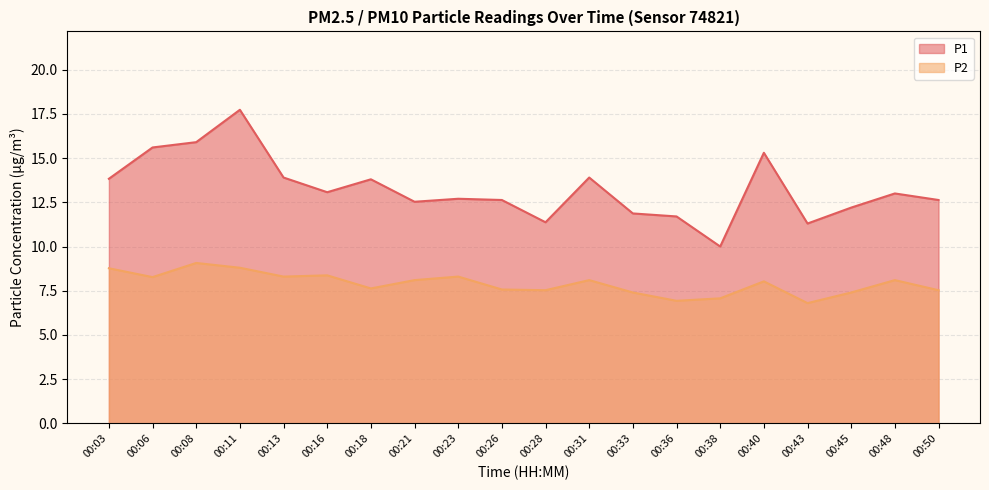

True or false: P2 and P1 cross at least once.

False